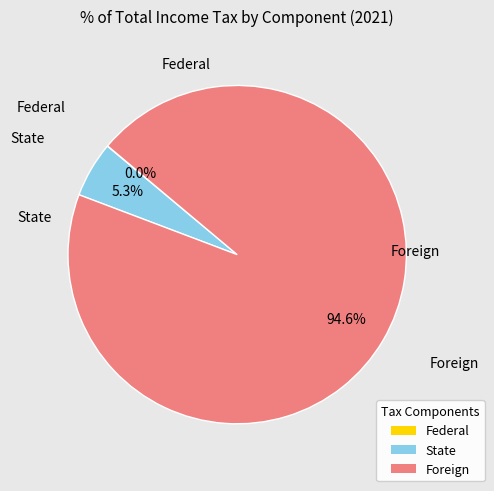

Between State and Foreign, which is larger?

Foreign